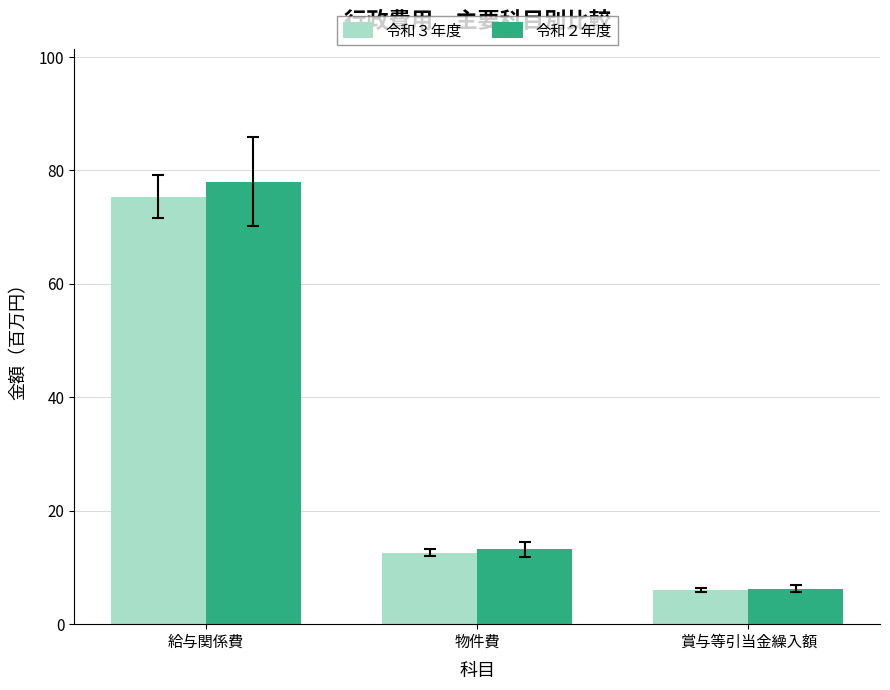

What is the sum of all 令和２年度 values?

97.5